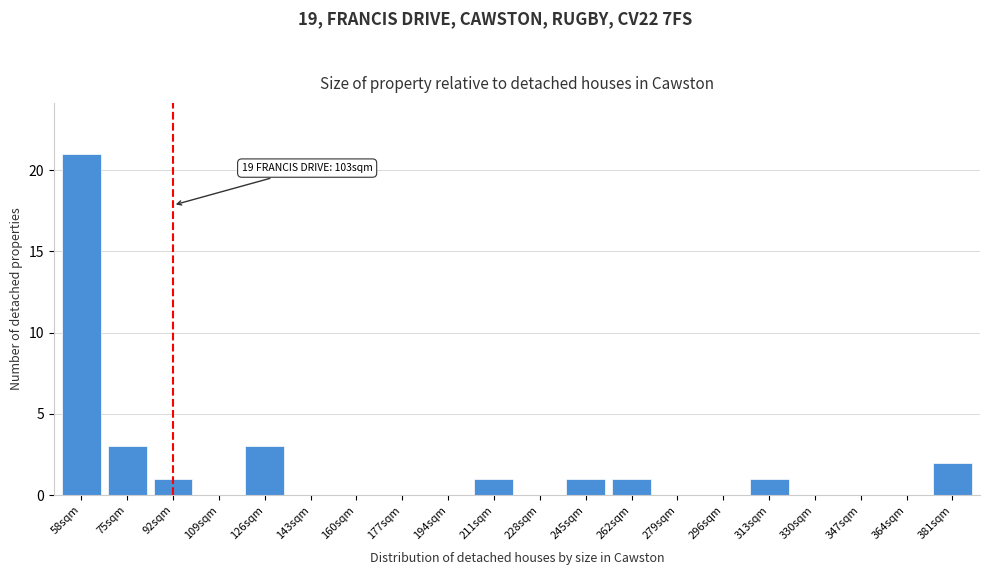

Reading right to left, list all the values displayed in this chart.

381sqm=2	364sqm=0	347sqm=0	330sqm=0	313sqm=1	296sqm=0	279sqm=0	262sqm=1	245sqm=1	228sqm=0	211sqm=1	194sqm=0	177sqm=0	160sqm=0	143sqm=0	126sqm=3	109sqm=0	92sqm=1	75sqm=3	58sqm=21